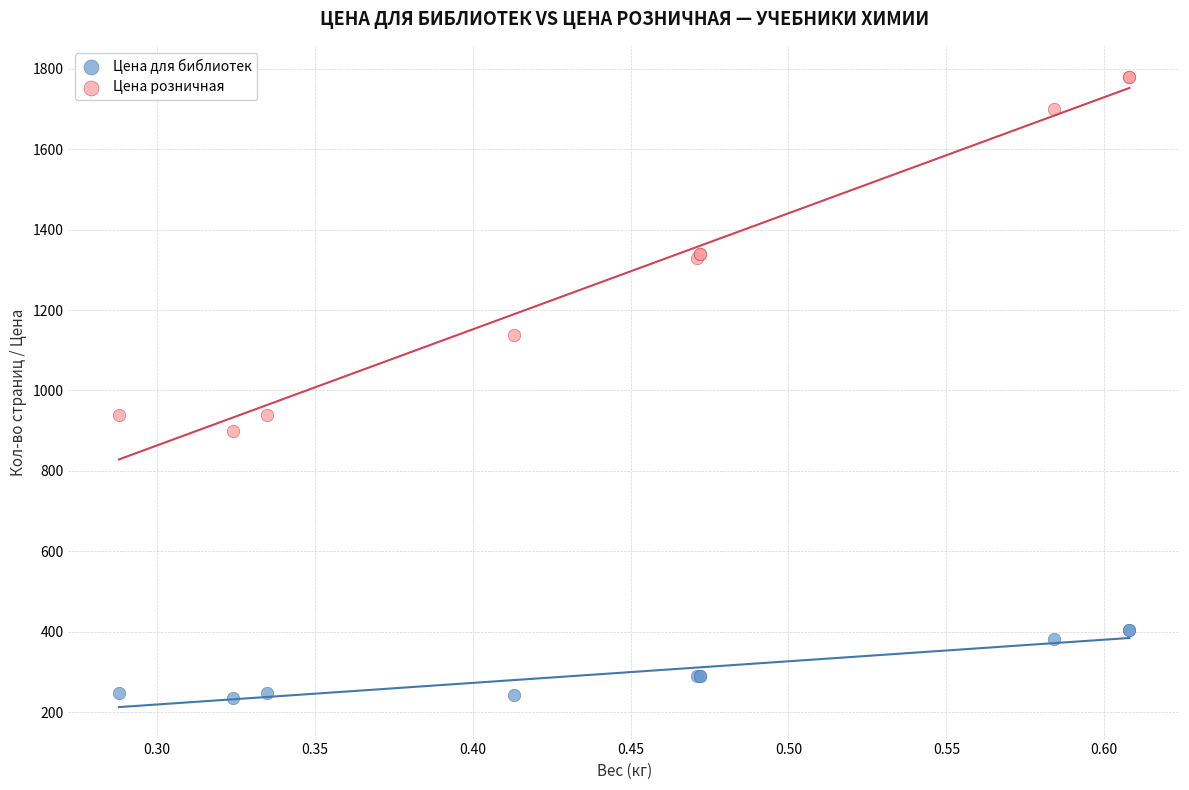

Which series has the largest Y range (max minus min)?

Цена розничная